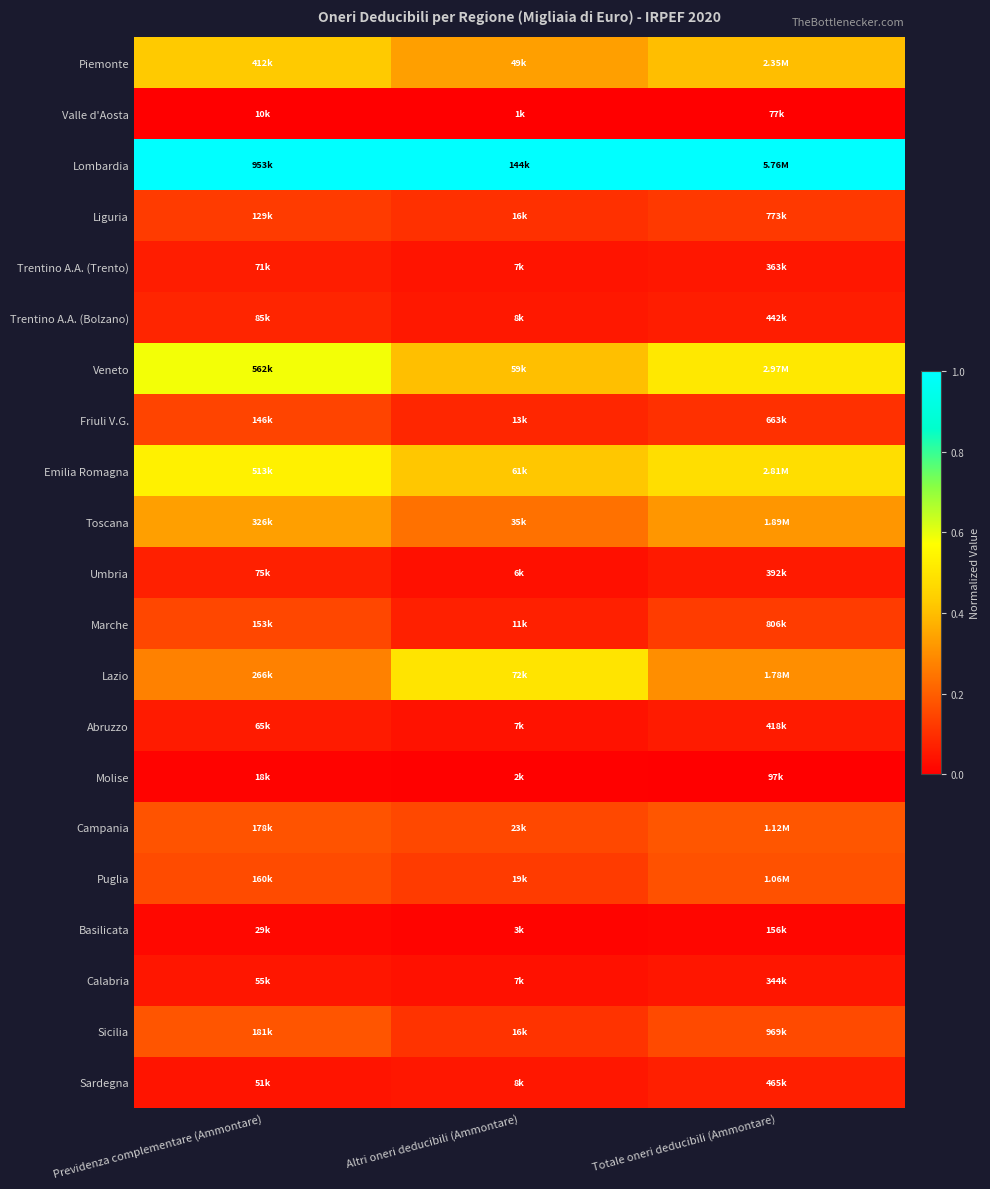

Reading left to right, what are all the values shown in this chart?

Piemonte: Previdenza complementare (Ammontare)=0.4	Altri oneri deducibili (Ammontare)=0.3	Totale oneri deducibili (Ammontare)=0.4
Valle d'Aosta: Previdenza complementare (Ammontare)=0.0	Altri oneri deducibili (Ammontare)=0.0	Totale oneri deducibili (Ammontare)=0.0
Lombardia: Previdenza complementare (Ammontare)=1.0	Altri oneri deducibili (Ammontare)=1.0	Totale oneri deducibili (Ammontare)=1.0
Liguria: Previdenza complementare (Ammontare)=0.1	Altri oneri deducibili (Ammontare)=0.1	Totale oneri deducibili (Ammontare)=0.1
Trentino A.A. (Trento): Previdenza complementare (Ammontare)=0.1	Altri oneri deducibili (Ammontare)=0.0	Totale oneri deducibili (Ammontare)=0.1
Trentino A.A. (Bolzano): Previdenza complementare (Ammontare)=0.1	Altri oneri deducibili (Ammontare)=0.1	Totale oneri deducibili (Ammontare)=0.1
Veneto: Previdenza complementare (Ammontare)=0.6	Altri oneri deducibili (Ammontare)=0.4	Totale oneri deducibili (Ammontare)=0.5
Friuli V.G.: Previdenza complementare (Ammontare)=0.1	Altri oneri deducibili (Ammontare)=0.1	Totale oneri deducibili (Ammontare)=0.1
Emilia Romagna: Previdenza complementare (Ammontare)=0.5	Altri oneri deducibili (Ammontare)=0.4	Totale oneri deducibili (Ammontare)=0.5
Toscana: Previdenza complementare (Ammontare)=0.3	Altri oneri deducibili (Ammontare)=0.2	Totale oneri deducibili (Ammontare)=0.3
Umbria: Previdenza complementare (Ammontare)=0.1	Altri oneri deducibili (Ammontare)=0.0	Totale oneri deducibili (Ammontare)=0.1
Marche: Previdenza complementare (Ammontare)=0.2	Altri oneri deducibili (Ammontare)=0.1	Totale oneri deducibili (Ammontare)=0.1
Lazio: Previdenza complementare (Ammontare)=0.3	Altri oneri deducibili (Ammontare)=0.5	Totale oneri deducibili (Ammontare)=0.3
Abruzzo: Previdenza complementare (Ammontare)=0.1	Altri oneri deducibili (Ammontare)=0.0	Totale oneri deducibili (Ammontare)=0.1
Molise: Previdenza complementare (Ammontare)=0.0	Altri oneri deducibili (Ammontare)=0.0	Totale oneri deducibili (Ammontare)=0.0
Campania: Previdenza complementare (Ammontare)=0.2	Altri oneri deducibili (Ammontare)=0.2	Totale oneri deducibili (Ammontare)=0.2
Puglia: Previdenza complementare (Ammontare)=0.2	Altri oneri deducibili (Ammontare)=0.1	Totale oneri deducibili (Ammontare)=0.2
Basilicata: Previdenza complementare (Ammontare)=0.0	Altri oneri deducibili (Ammontare)=0.0	Totale oneri deducibili (Ammontare)=0.0
Calabria: Previdenza complementare (Ammontare)=0.0	Altri oneri deducibili (Ammontare)=0.0	Totale oneri deducibili (Ammontare)=0.0
Sicilia: Previdenza complementare (Ammontare)=0.2	Altri oneri deducibili (Ammontare)=0.1	Totale oneri deducibili (Ammontare)=0.2
Sardegna: Previdenza complementare (Ammontare)=0.0	Altri oneri deducibili (Ammontare)=0.1	Totale oneri deducibili (Ammontare)=0.1